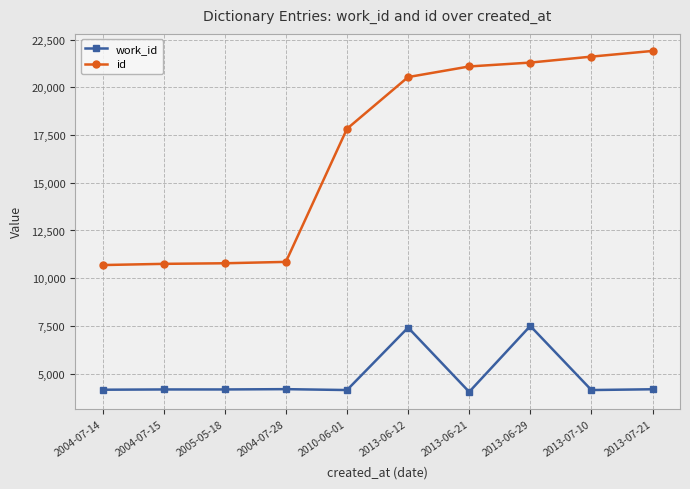

The value of id at 2013-06-29 is 21302. True or false?

True